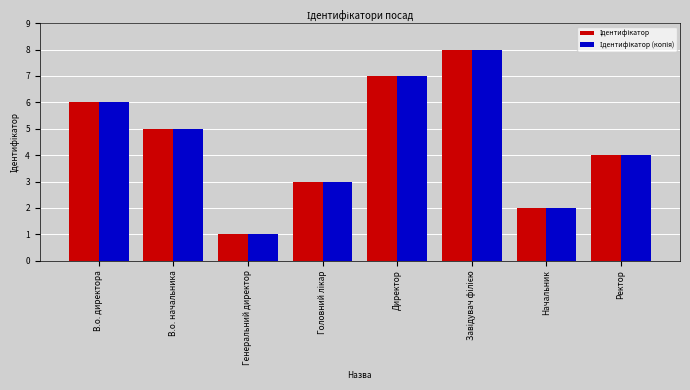

What is the maximum value shown in the chart?

8